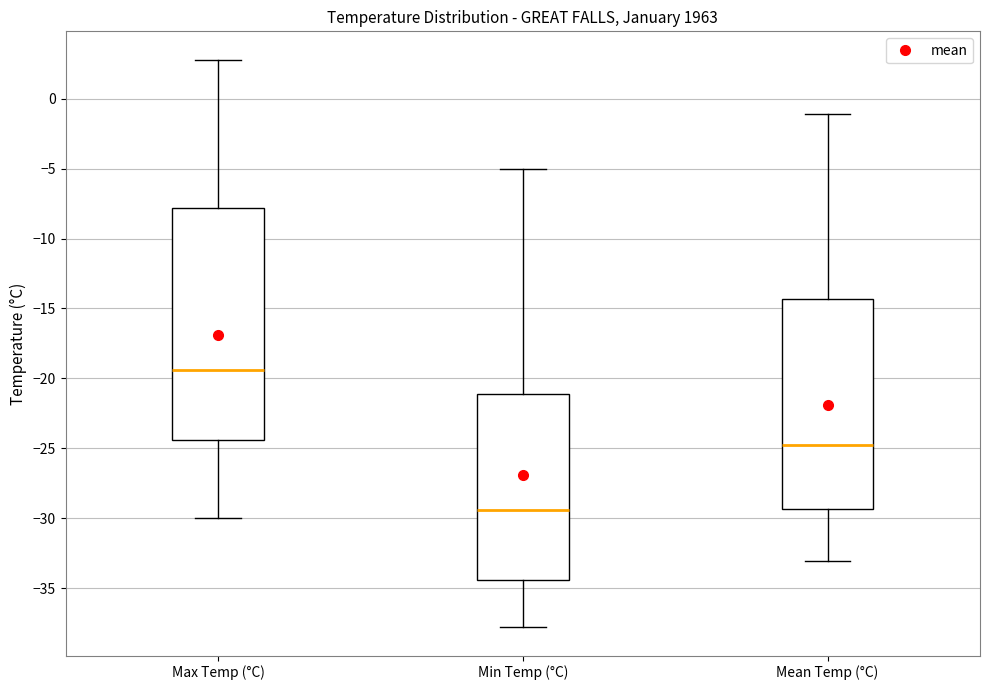

Which box's median line is the highest?

Max Temp (°C)